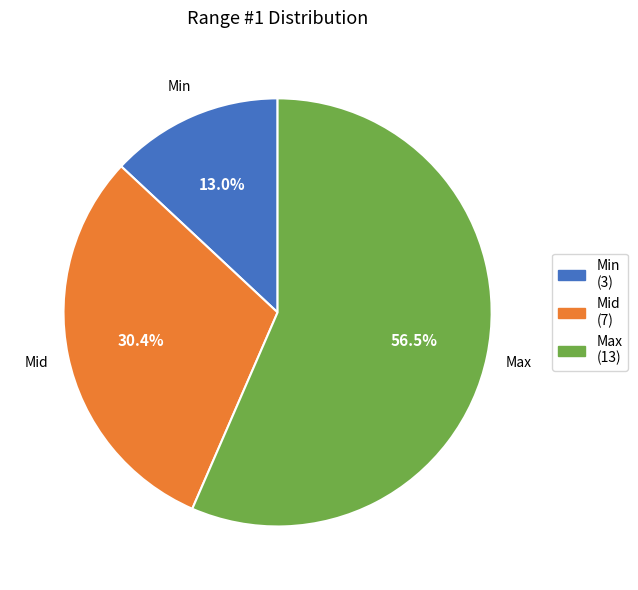

Is there a majority slice in this chart?

Yes